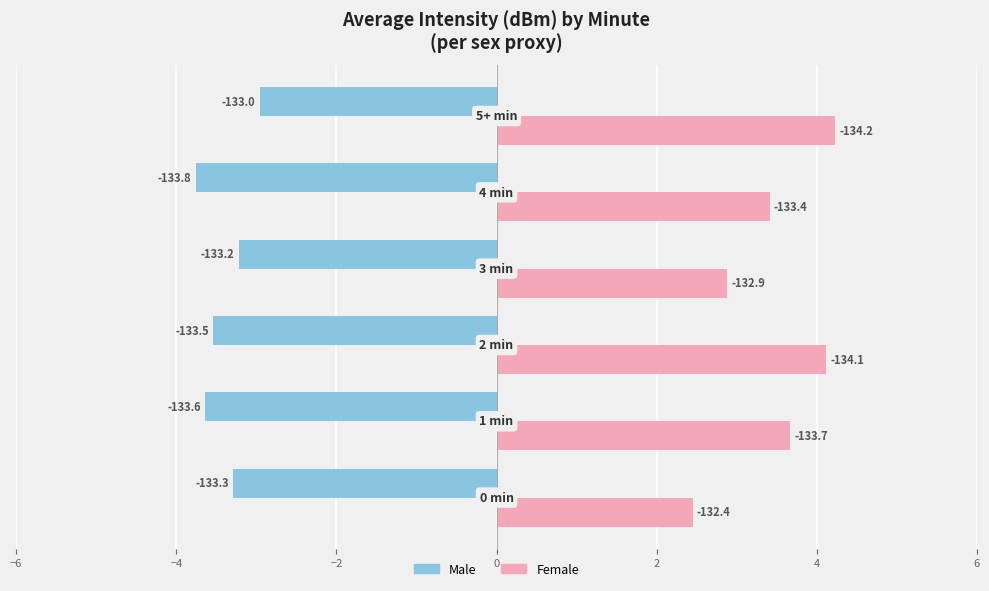

What are all the series names shown in the legend?

Male, Female